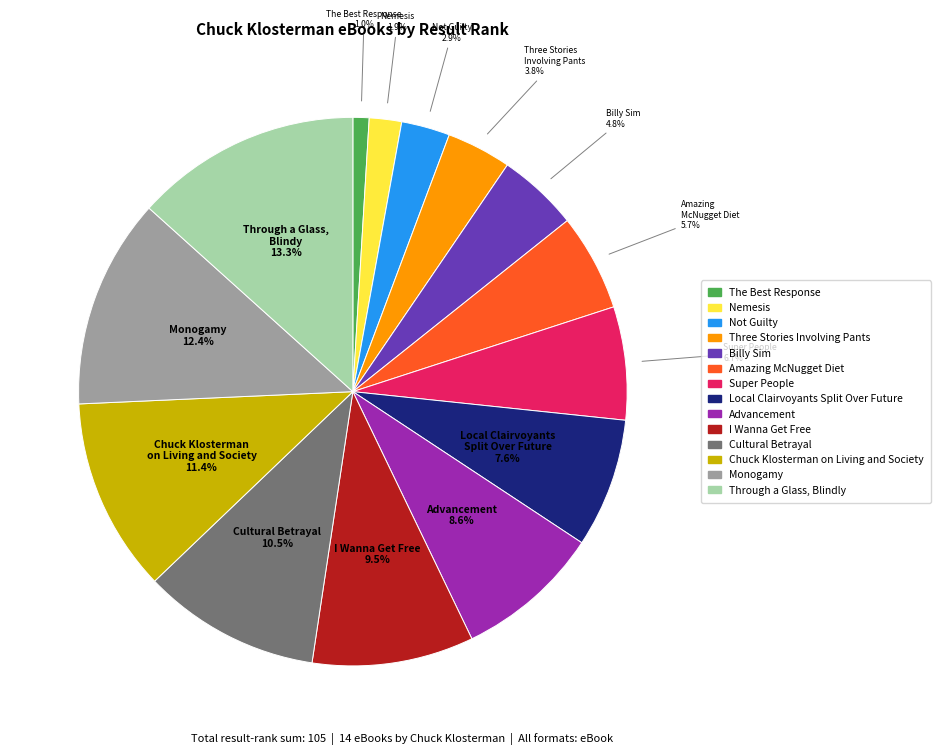

Do Chuck Klosterman on Living and Society and The Best Response together represent more than half of the pie?

No